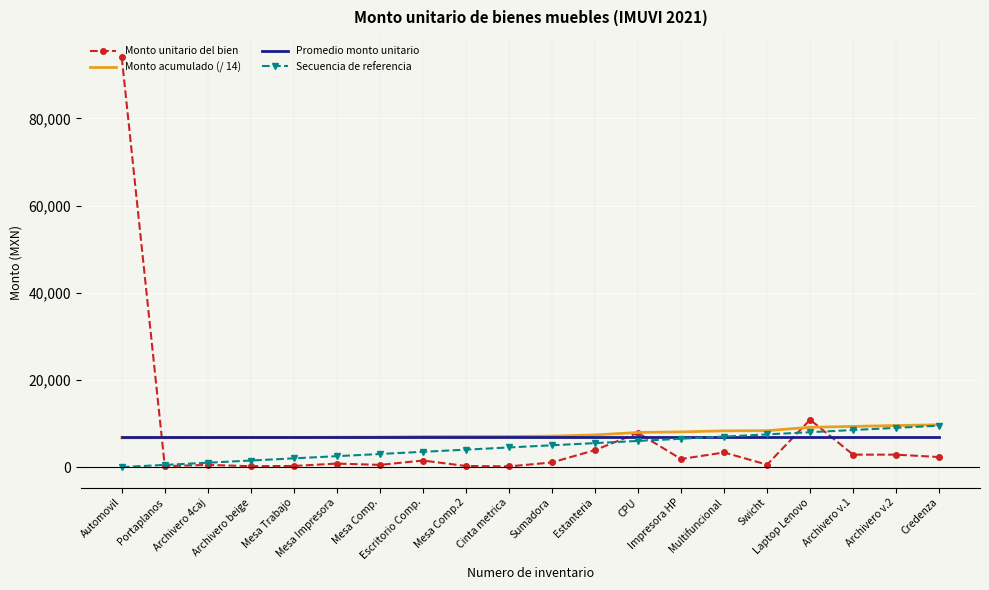

True or false: Monto unitario del bien and Promedio monto unitario intersect in this chart.

True